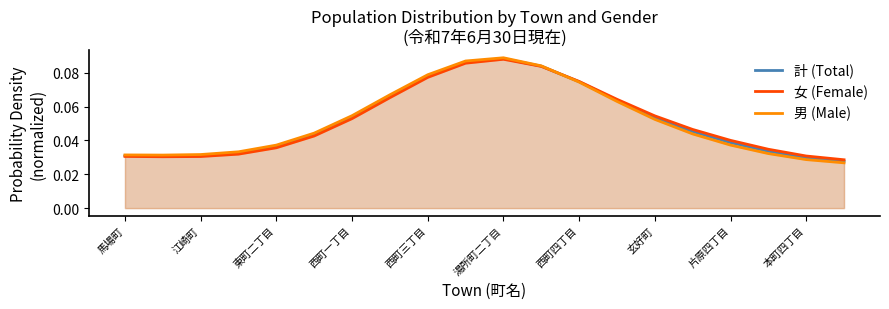

At how many categories does at least one series exceed 0?

20